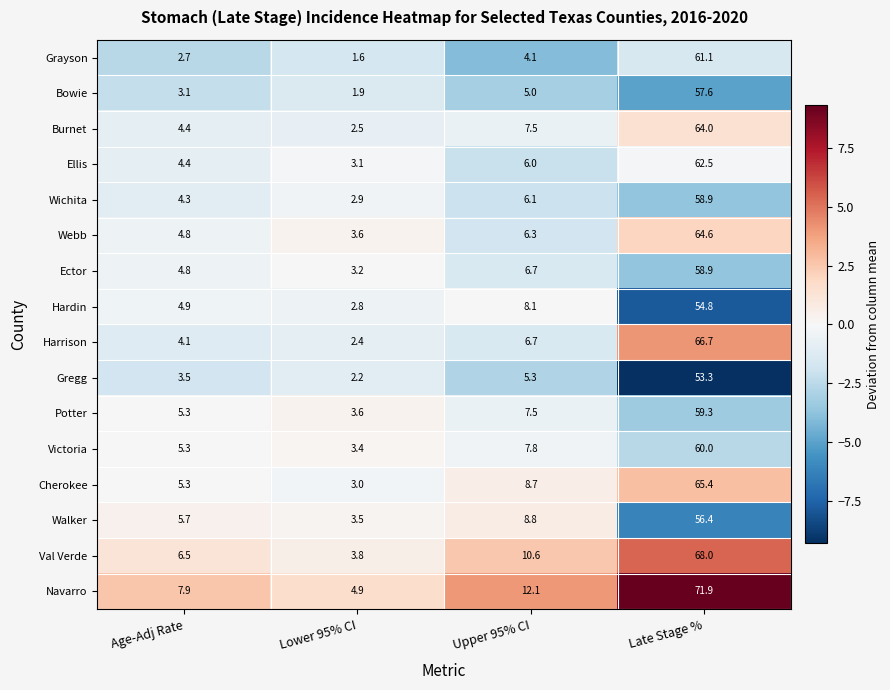

The value of Burnet at Upper 95% CI is 7.5. True or false?

True